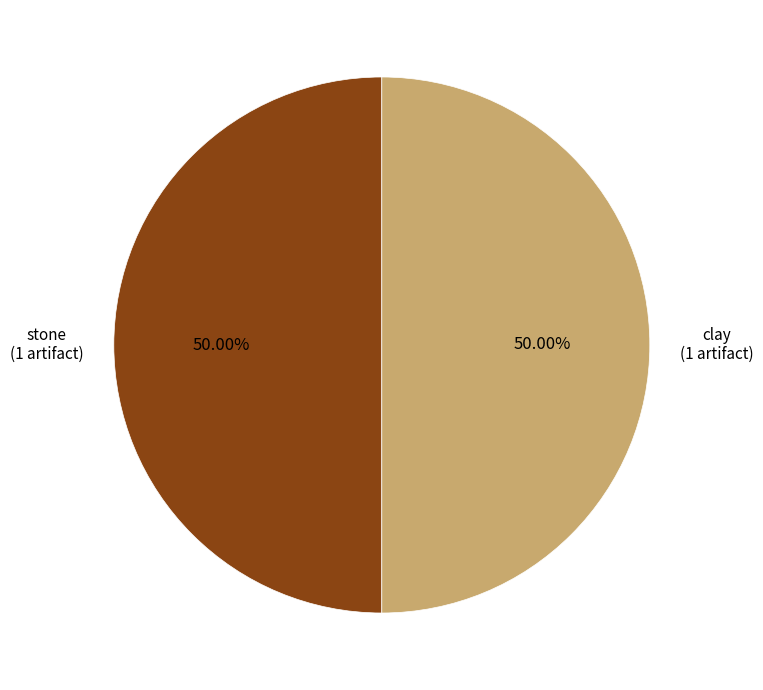

Combined, do clay and stone account for over 50%?

Yes